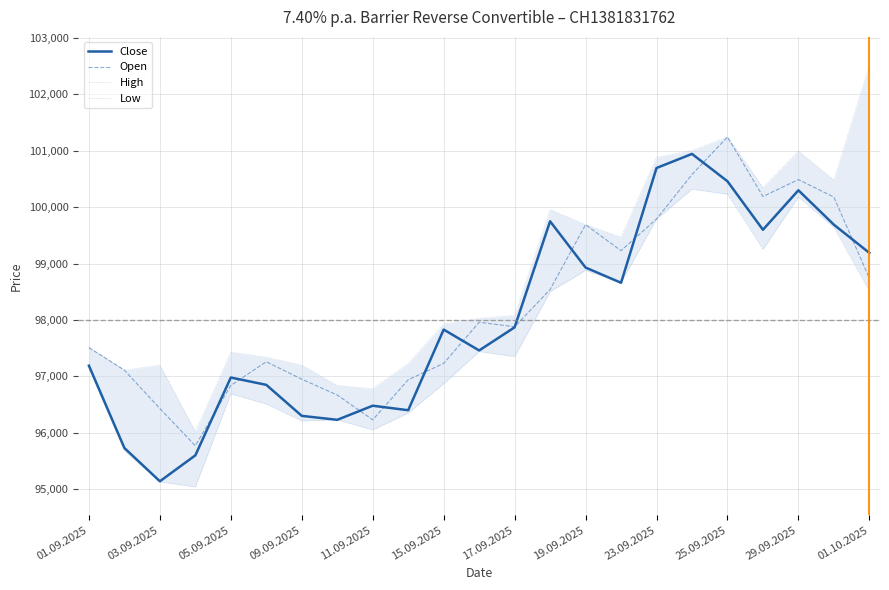

What is the maximum value for Close?

100945